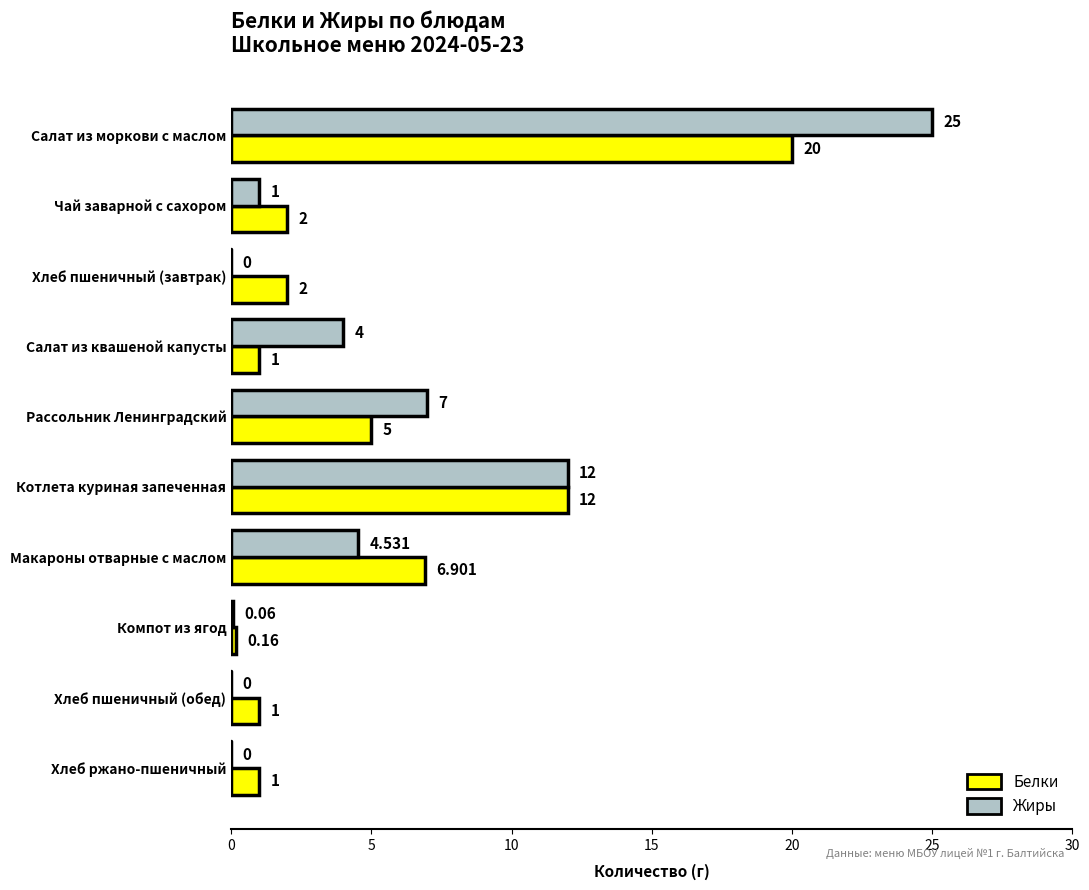

Between Макароны отварные с маслом and Хлеб ржано-пшеничный, which series saw the biggest shift?

Белки